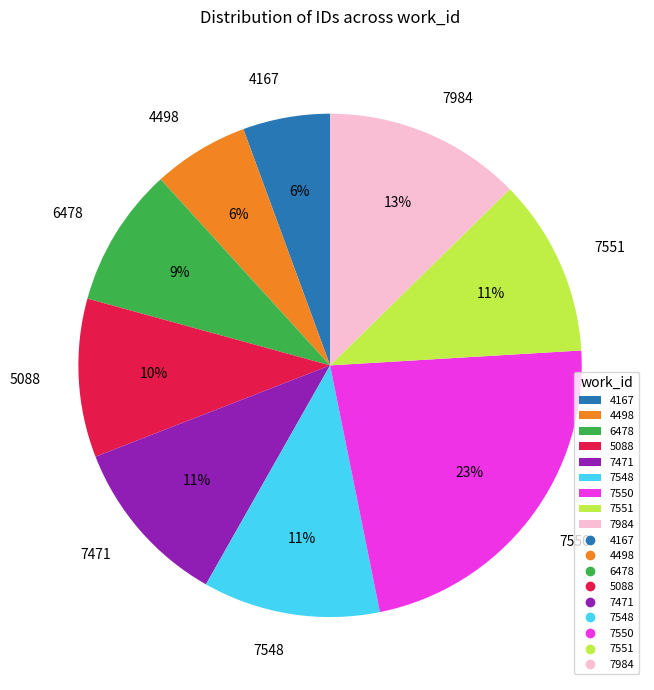

How many segments does this pie chart have?

9